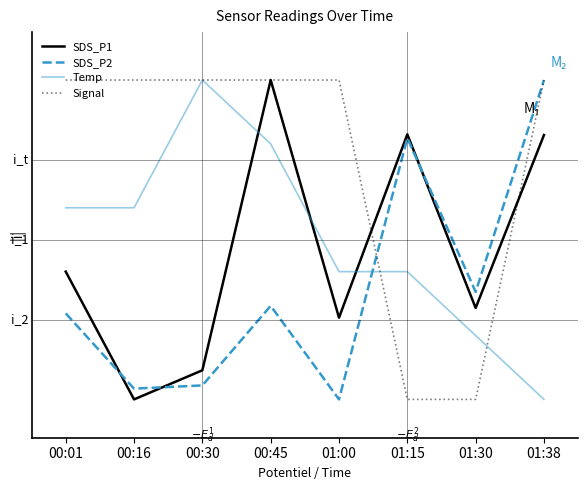

What is the label of the 6th point from the right?

00:30